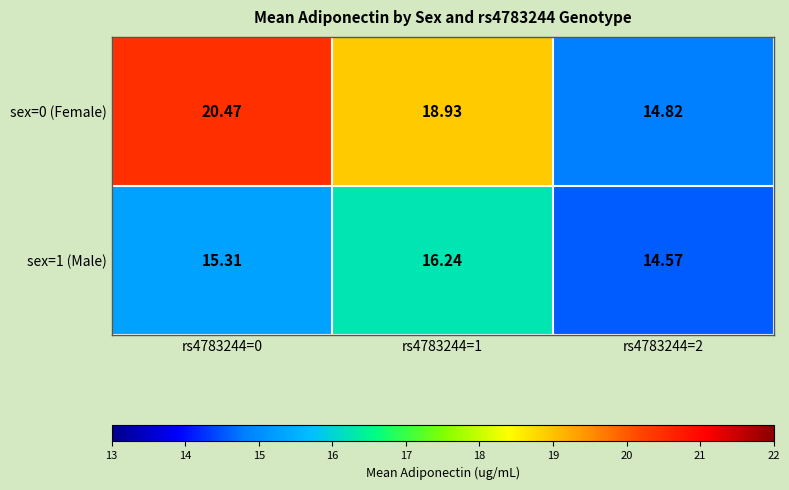

Which has a higher value, rs4783244=1 or rs4783244=2?

rs4783244=1